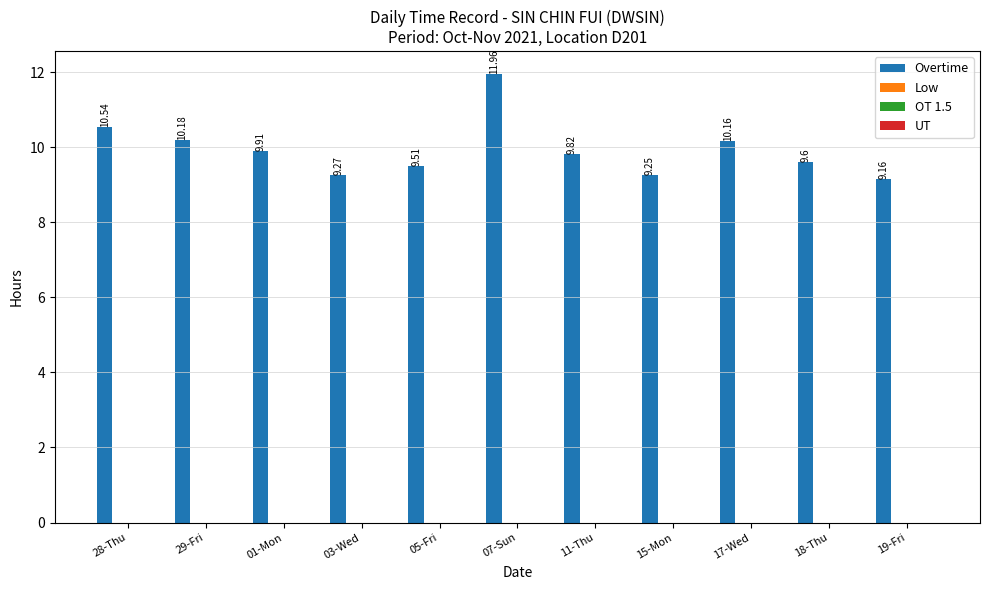

What is the difference between the maximum and minimum values?

2.8